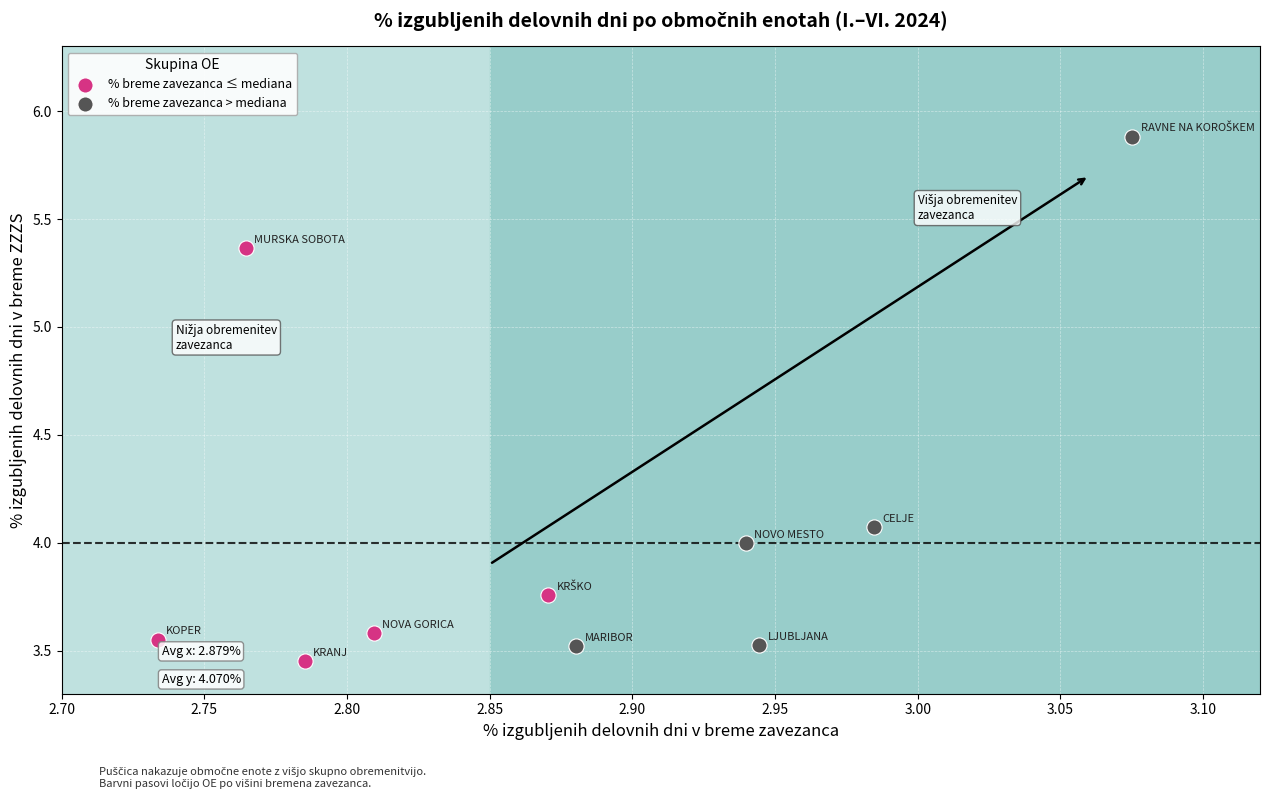

Which series reaches the maximum Y coordinate?

% breme zavezanca > mediana